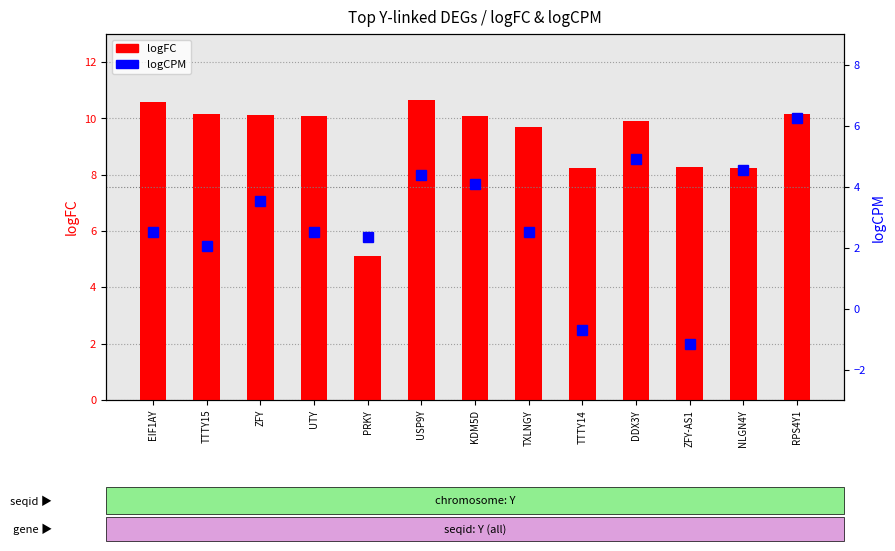

What is the greatest value displayed?

10.6